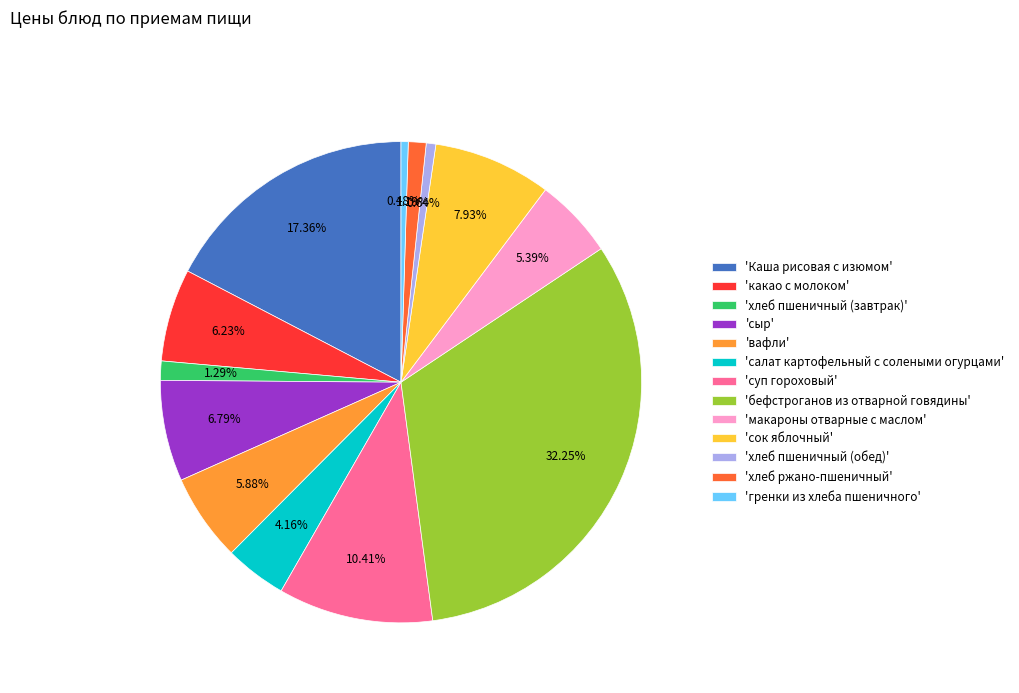

Which has a higher value, 'сок яблочный' or 'суп гороховый'?

'суп гороховый'